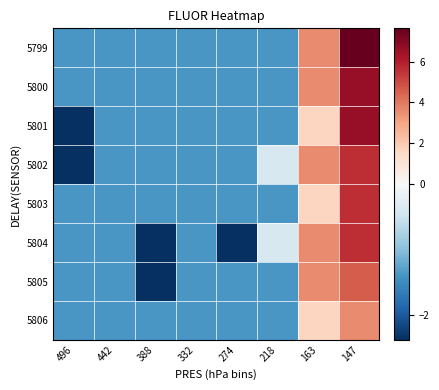

Reading left to right, extract all data points from this chart.

5799: 496=-1.4	442=-1.4	388=-1.4	332=-1.4	274=-1.4	218=-1.4	163=3.6	147=7.6
5800: 496=-1.4	442=-1.4	388=-1.4	332=-1.4	274=-1.4	218=-1.4	163=3.6	147=6.6
5801: 496=-2.4	442=-1.4	388=-1.4	332=-1.4	274=-1.4	218=-1.4	163=1.6	147=6.6
5802: 496=-2.4	442=-1.4	388=-1.4	332=-1.4	274=-1.4	218=-0.4	163=3.6	147=5.6
5803: 496=-1.4	442=-1.4	388=-1.4	332=-1.4	274=-1.4	218=-1.4	163=1.6	147=5.6
5804: 496=-1.4	442=-1.4	388=-2.4	332=-1.4	274=-2.4	218=-0.4	163=3.6	147=5.6
5805: 496=-1.4	442=-1.4	388=-2.4	332=-1.4	274=-1.4	218=-1.4	163=3.6	147=4.6
5806: 496=-1.4	442=-1.4	388=-1.4	332=-1.4	274=-1.4	218=-1.4	163=1.6	147=3.6